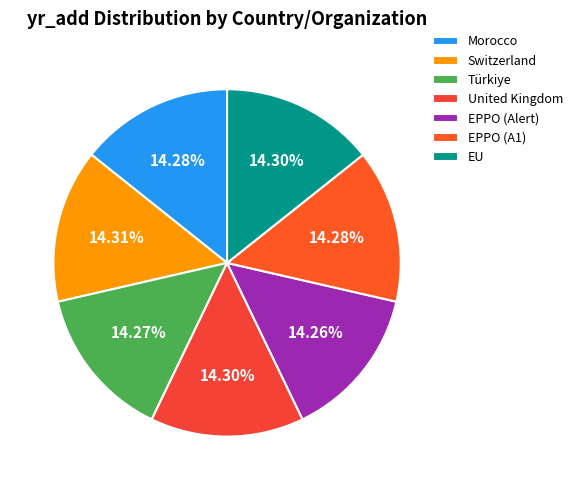

To the nearest percent, what percentage of the pie is United Kingdom?

14%